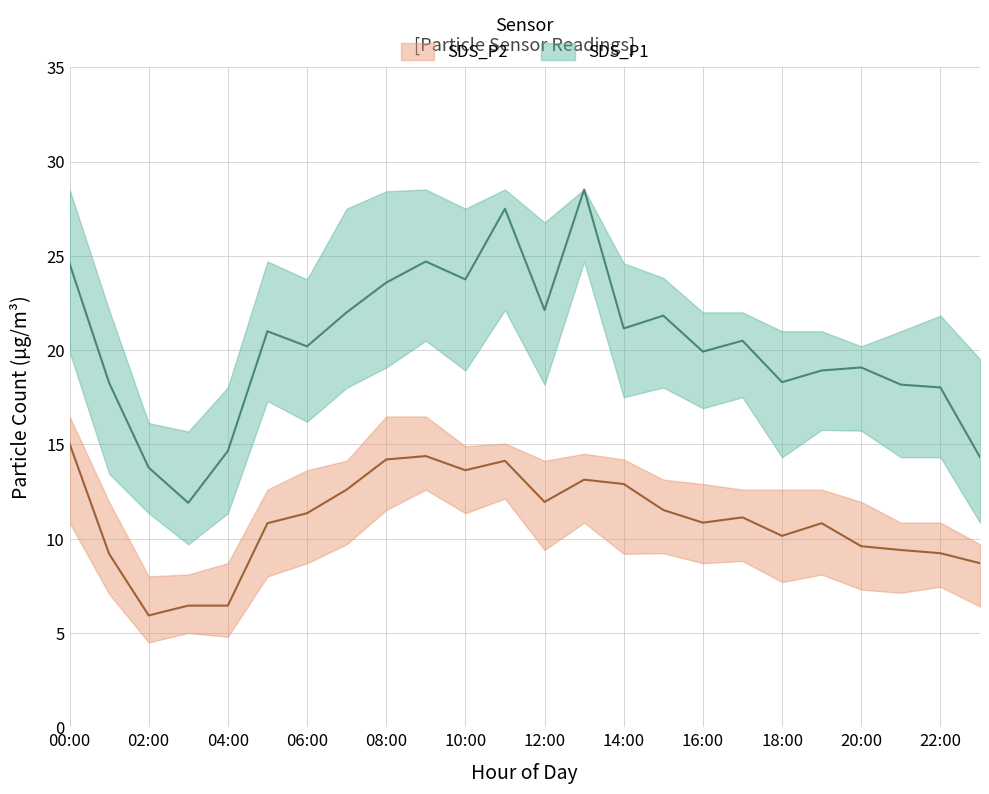

At which category is the sum across all series the highest?

13:00